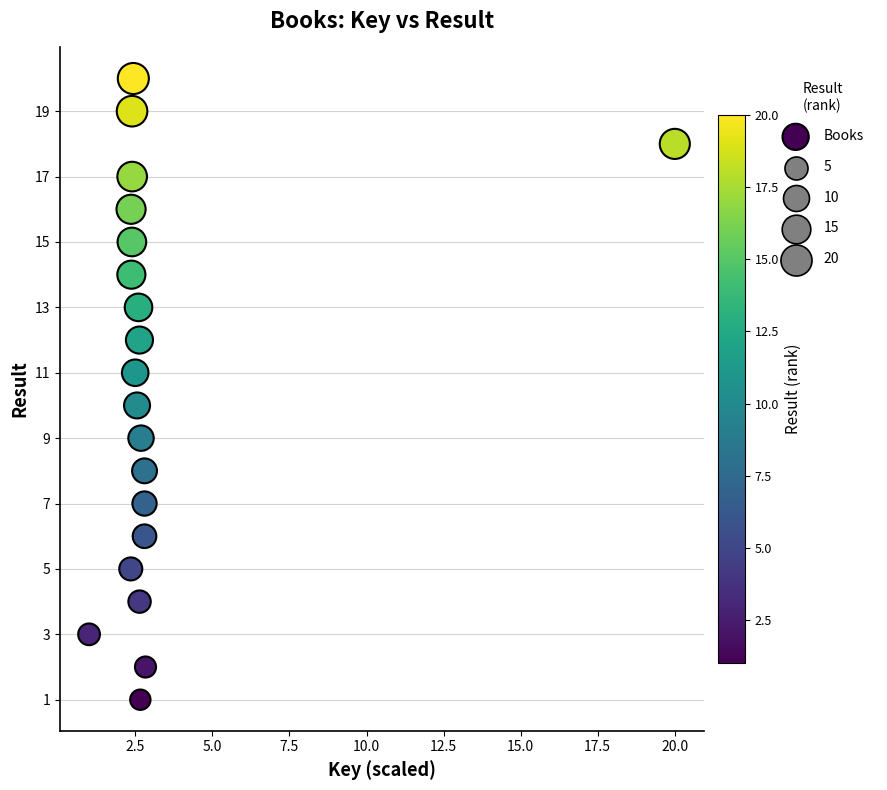

What is the range of Y values (max minus min)?

19